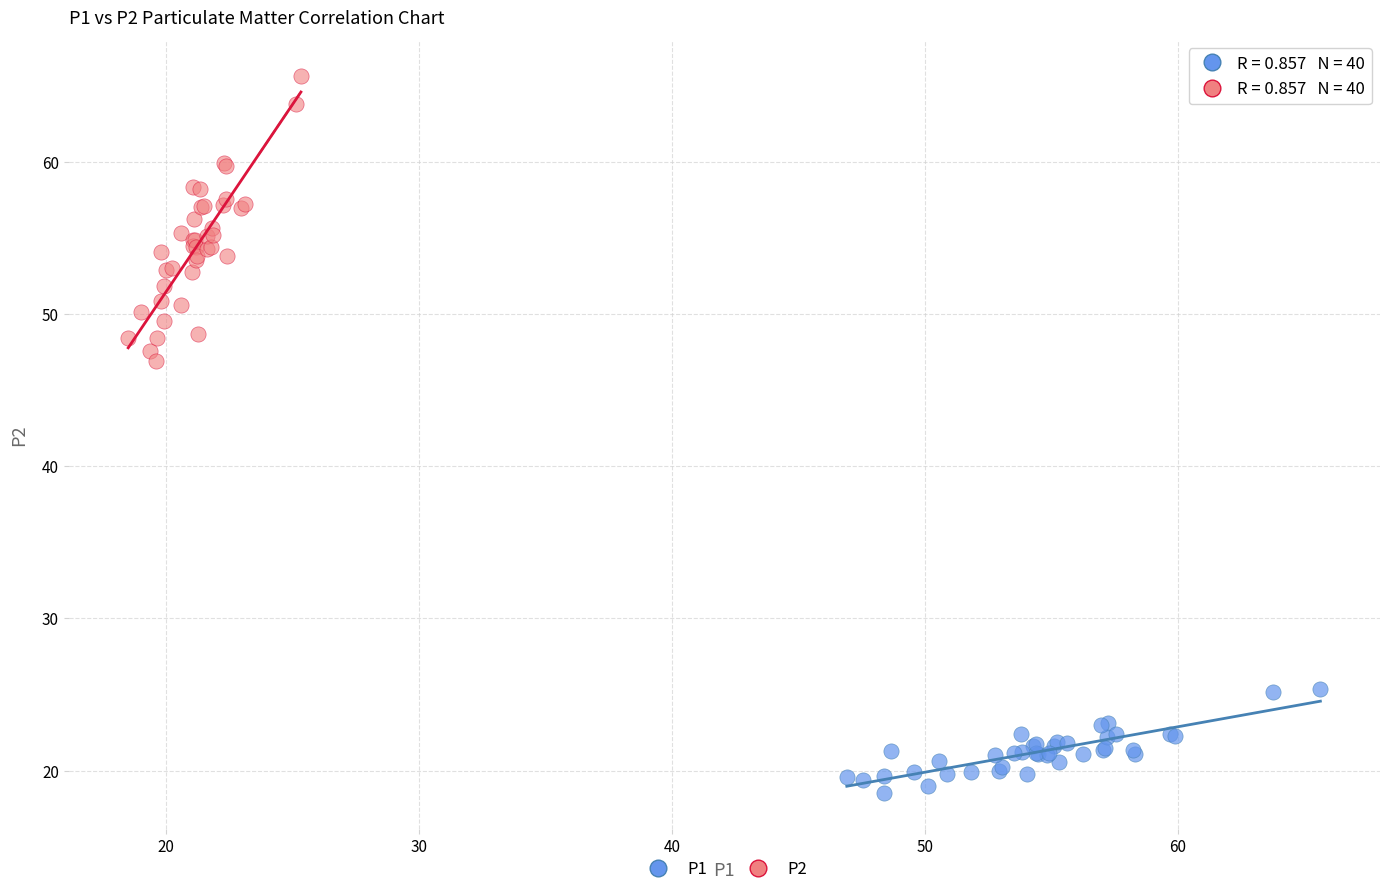

Which series contains the lowest Y value?

P1